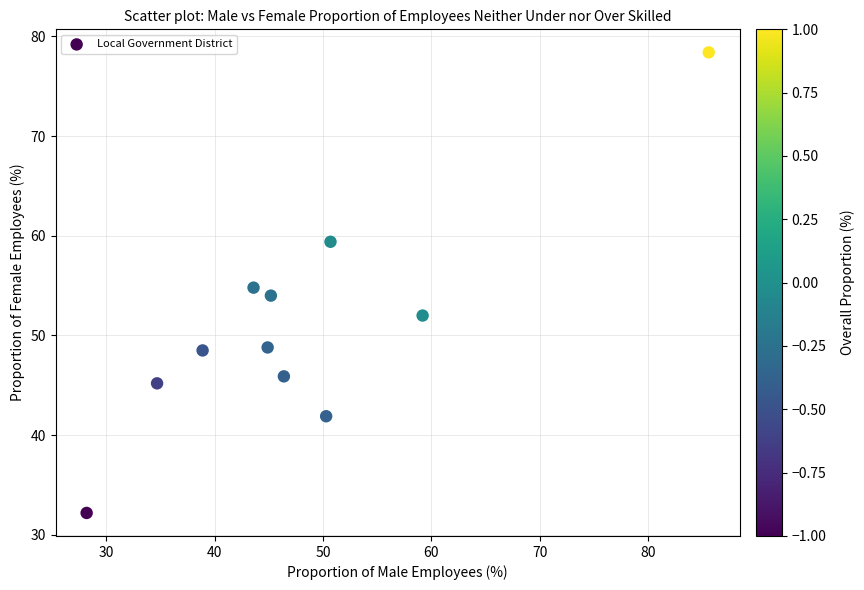

What is the average Y value?

51.0